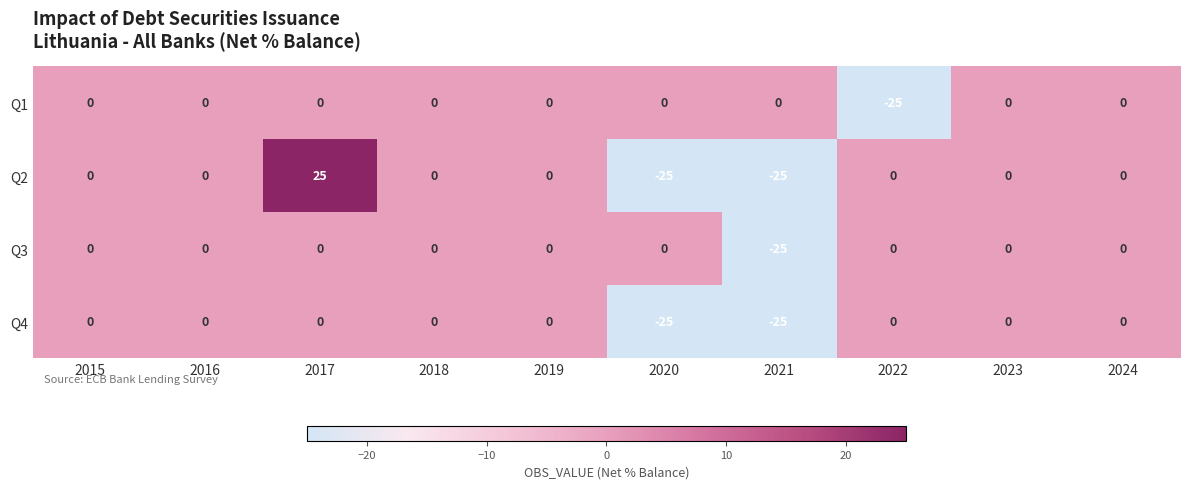

What is the difference between the highest and lowest values at 2020?

25